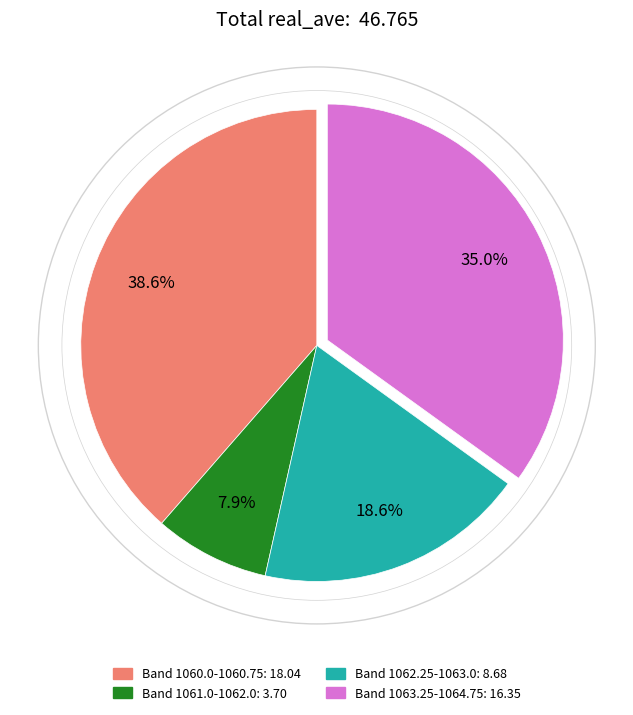

Does any single category account for the majority?

No